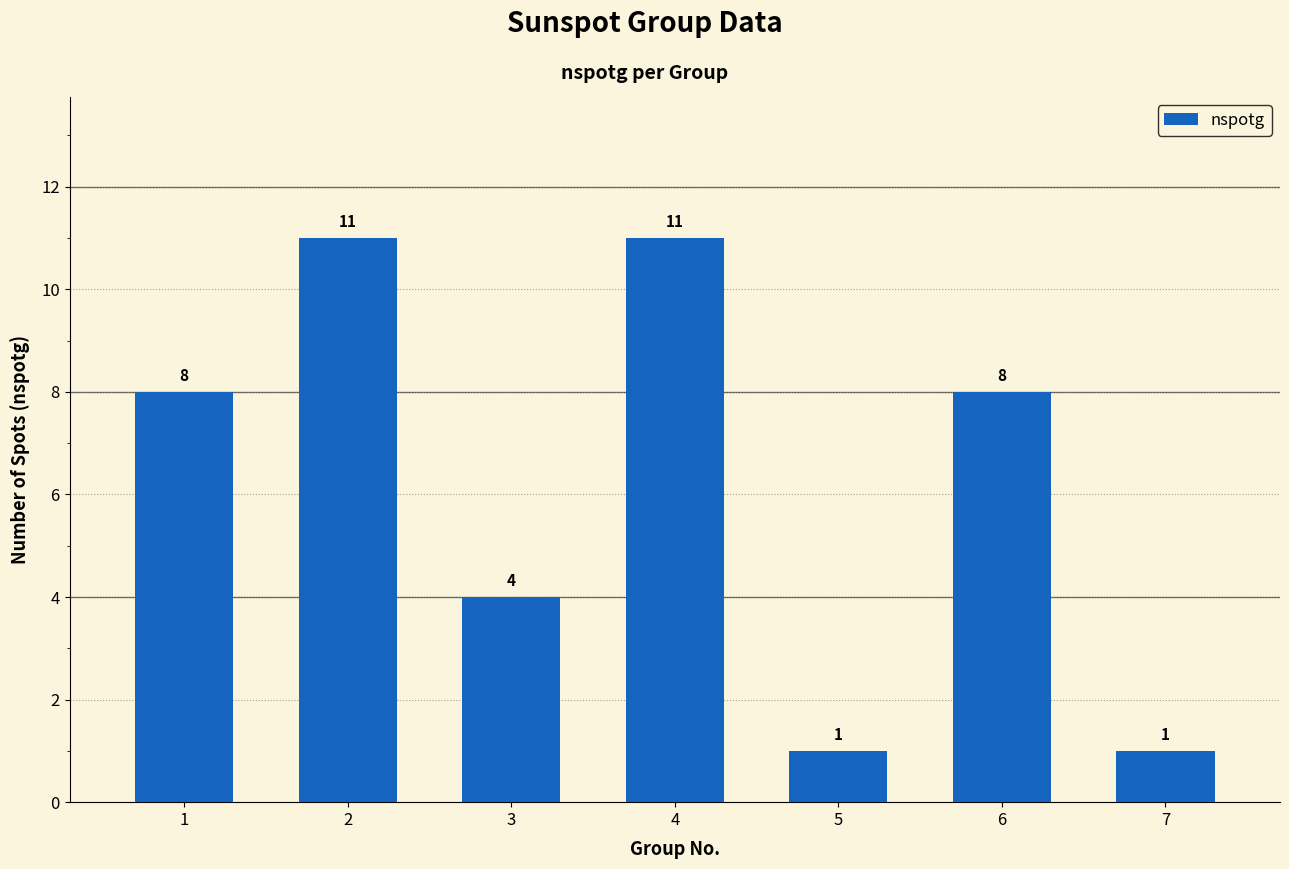

What is the difference between the second highest and second lowest values?

10